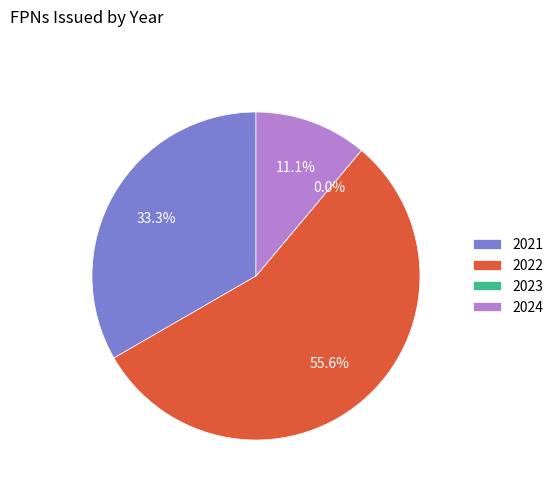

Which slice represents more than half of the pie?

2022